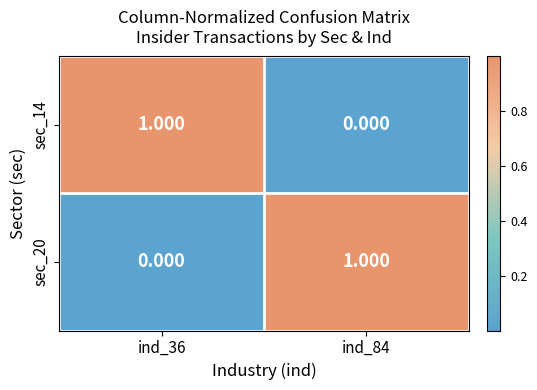

What is the difference between the highest and lowest values at ind_84?

1